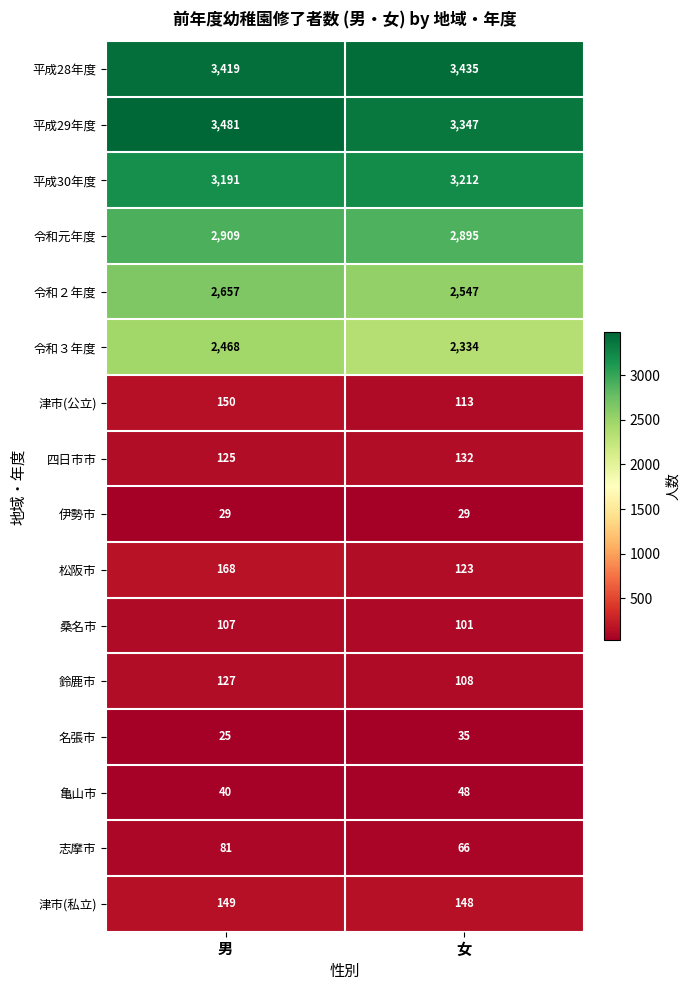

How many data points in 桑名市 are less than 107?

1